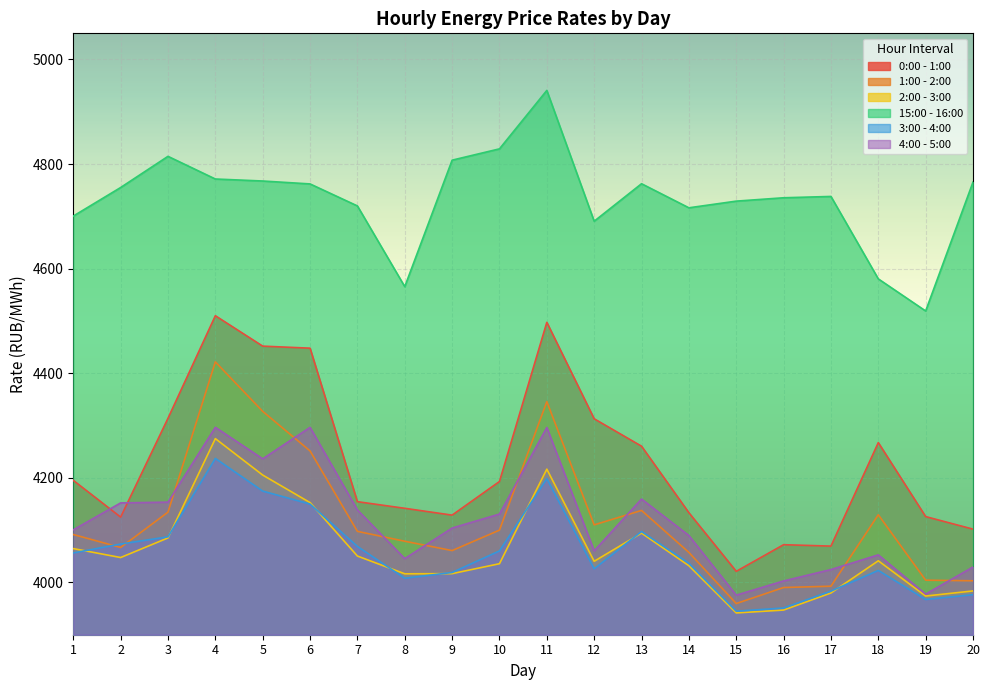

How many lines are shown in the chart?

6